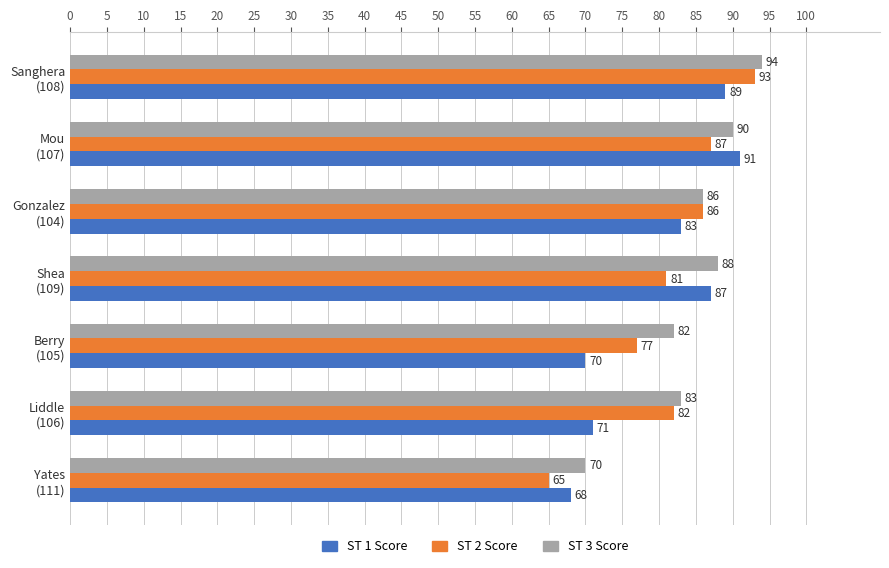

At how many categories does at least one series exceed 85?

4